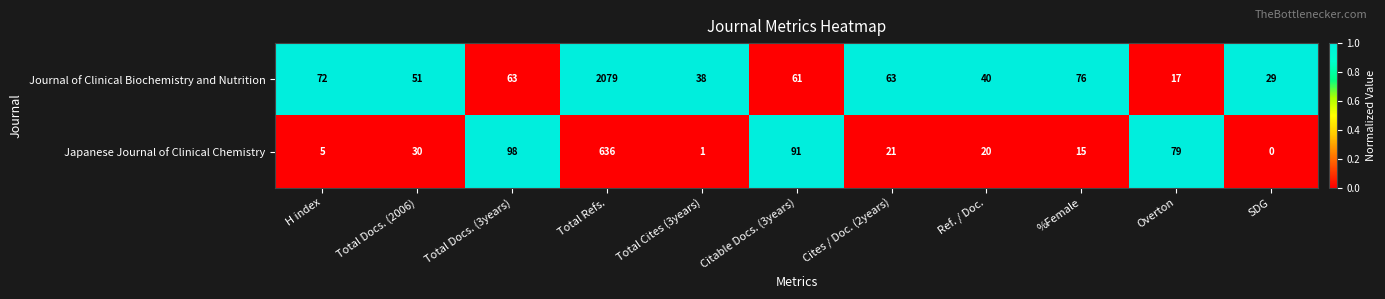

The Japanese Journal of Clinical Chemistry series shows 98 at Total Docs. (3years). True or false?

True